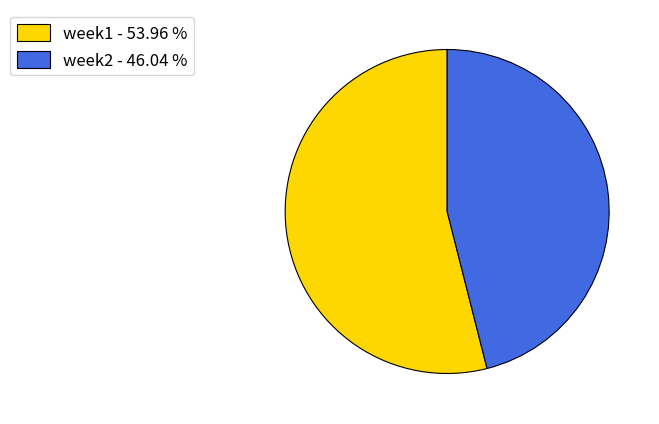

Which slice is the largest?

week1